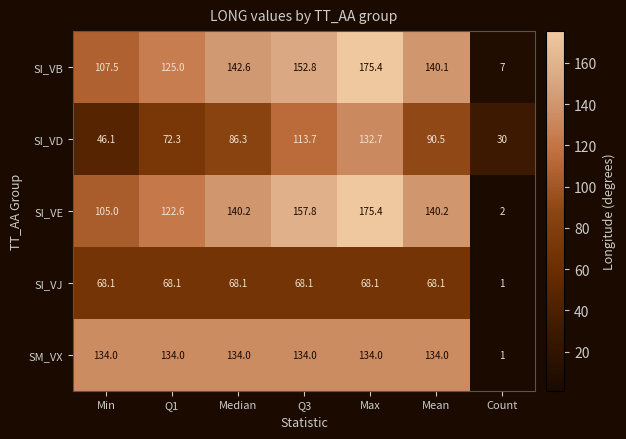

What is the spread (max minus min) of values at Max?

107.3